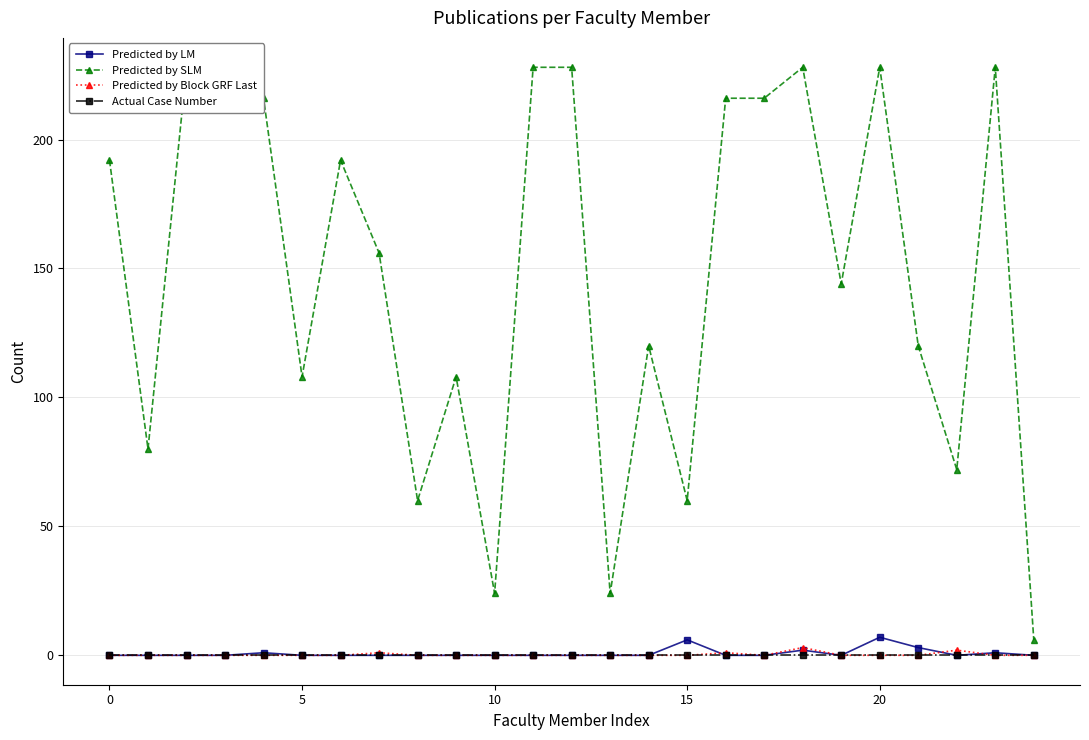

Rank the series by their maximum value, from highest to lowest.

Predicted by SLM, Predicted by LM, Predicted by Block GRF Last, Actual Case Number